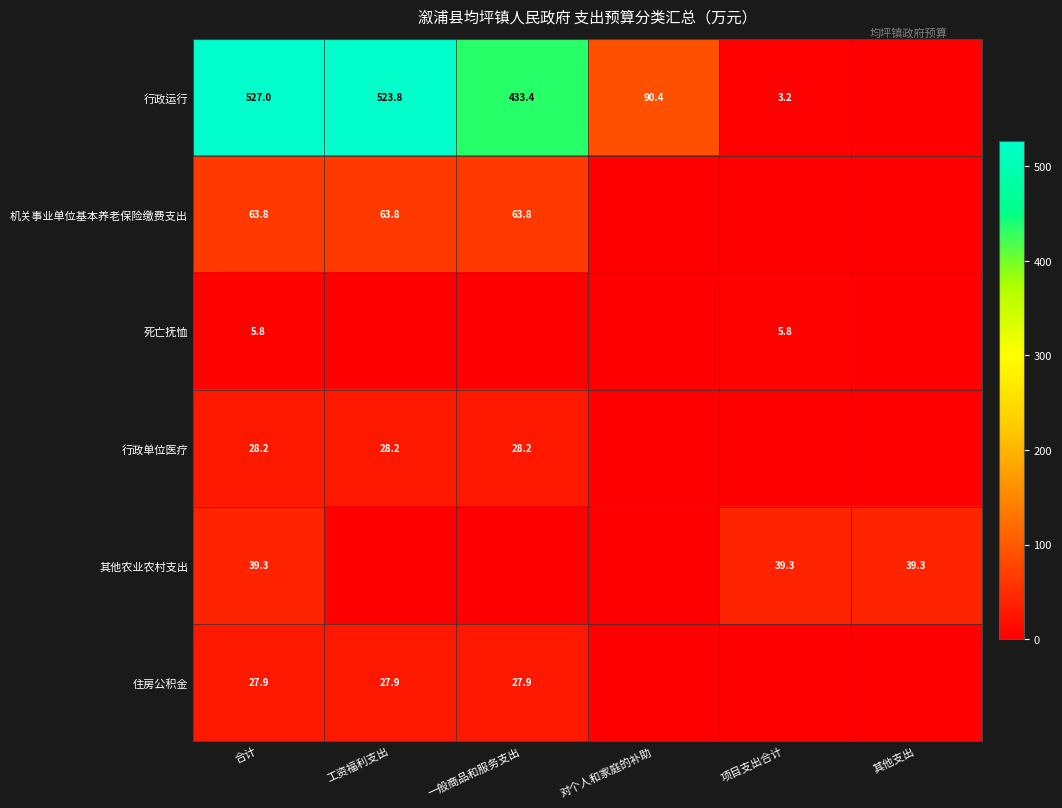

Which category has the lowest value across all series?

其他支出